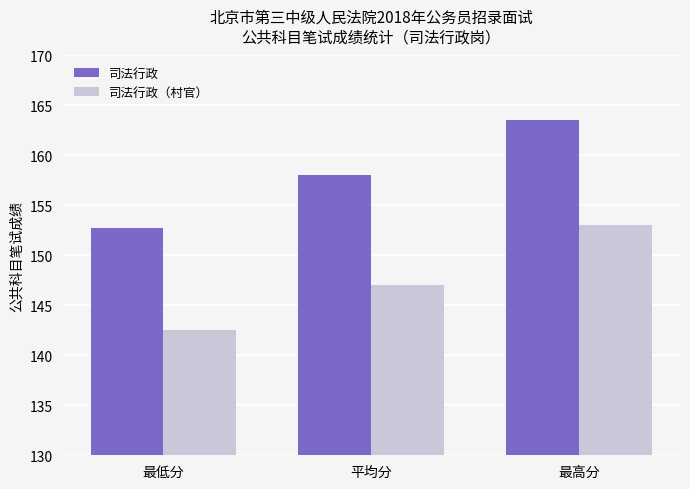

What is the label of the 3rd bar from the left?

最高分